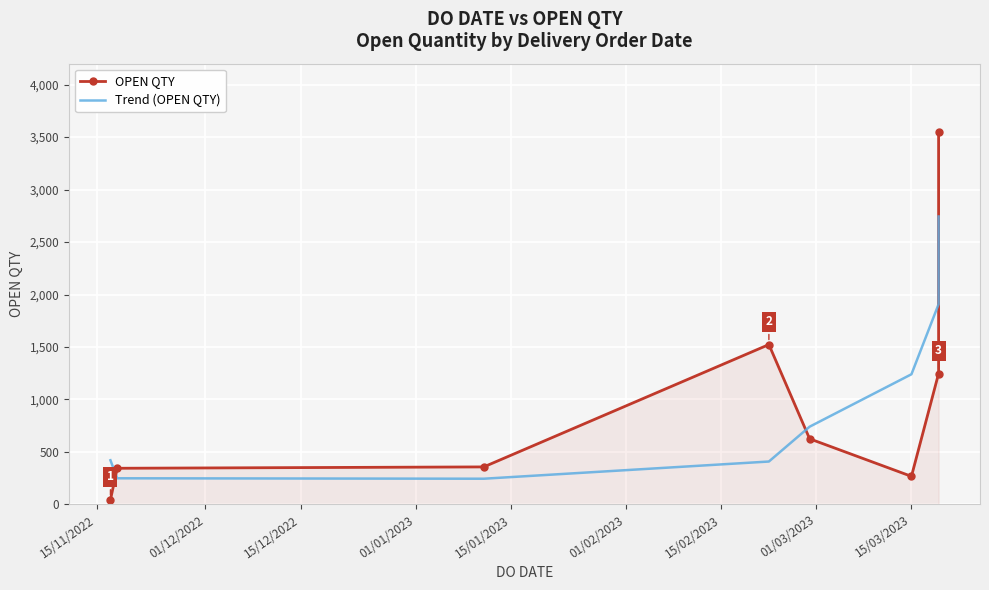

How many distinct data groups are displayed?

2